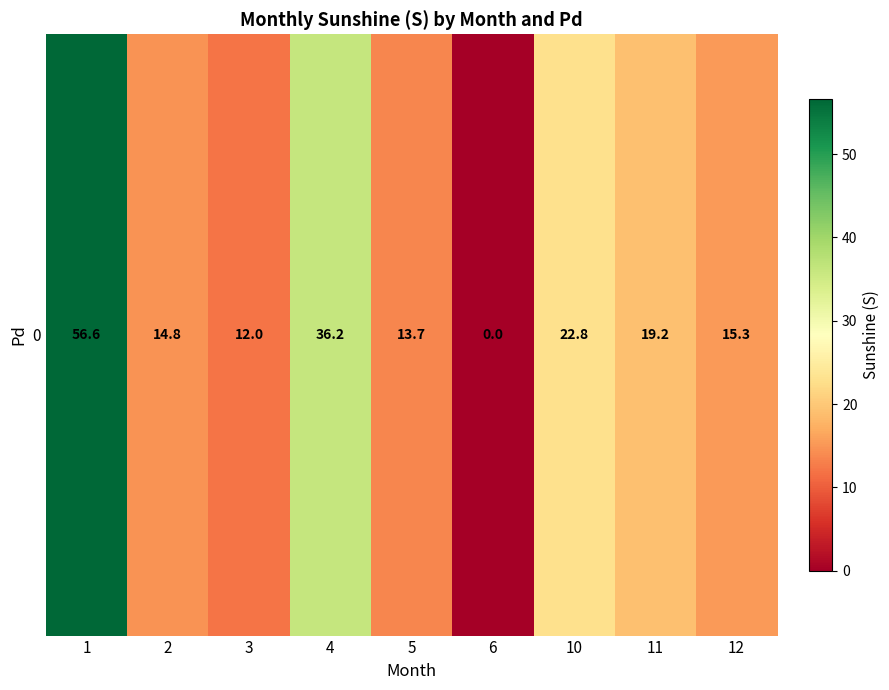

What is the difference between the values at 11 and 10?

3.6